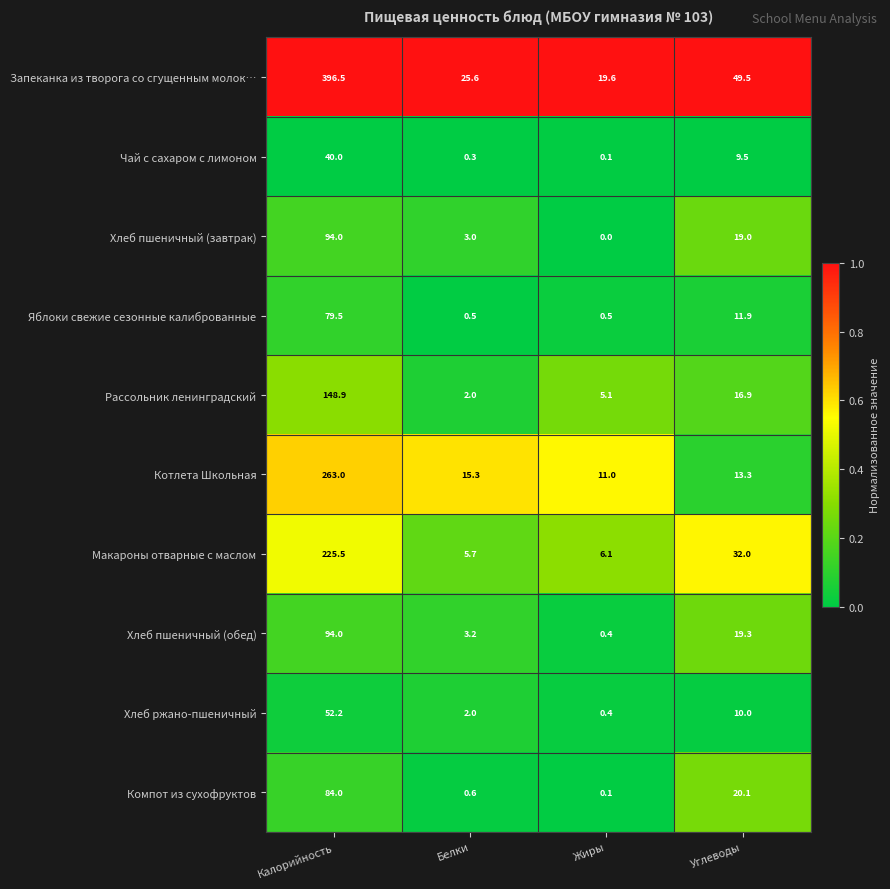

How many distinct data groups are displayed?

10